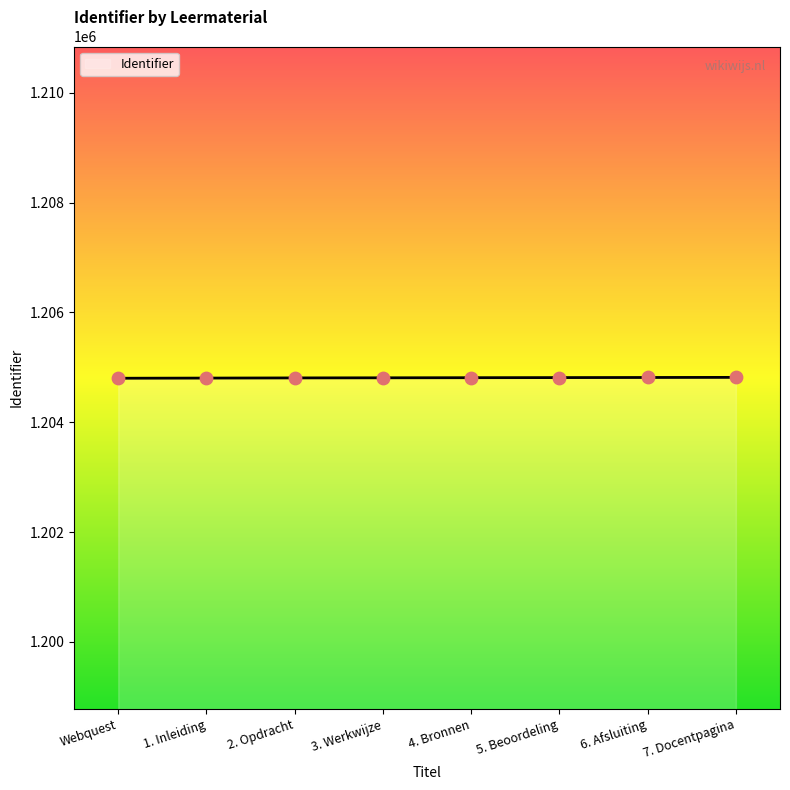

What is the change in value from 1. Inleiding to 6. Afsluiting?

+11